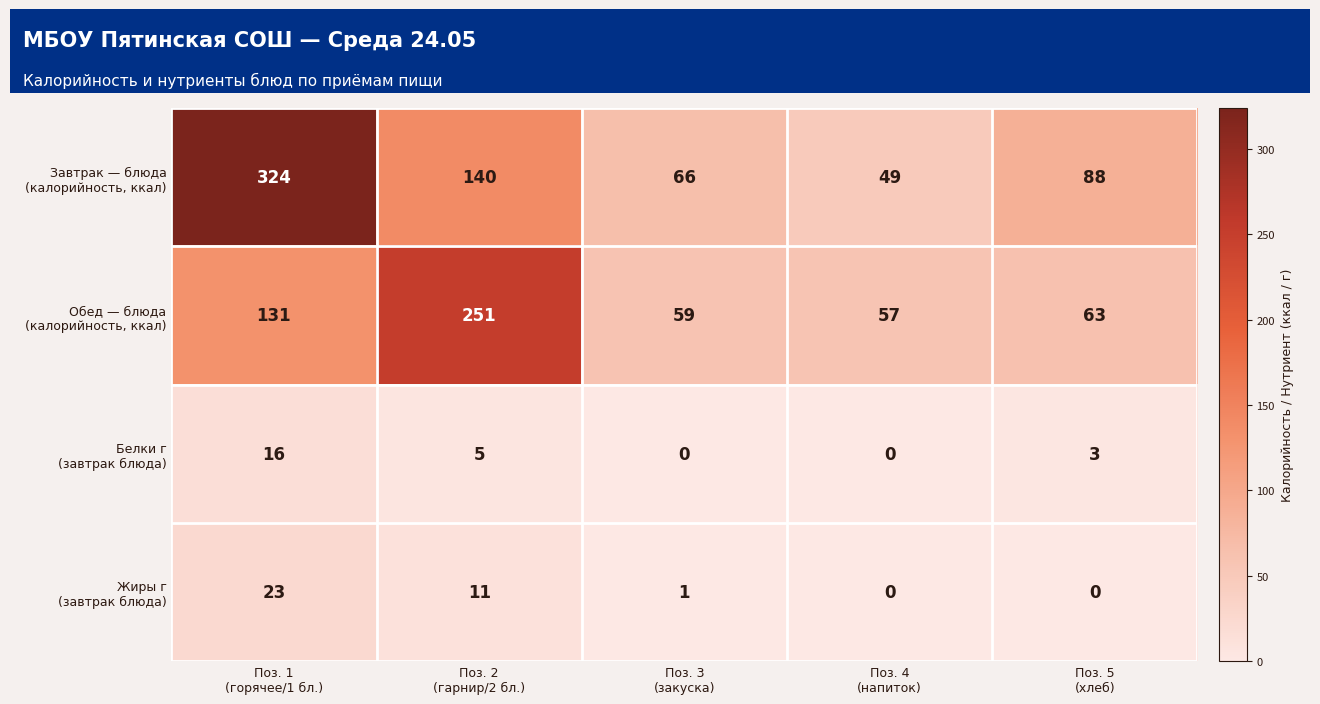

What is the maximum value shown in the chart?

324